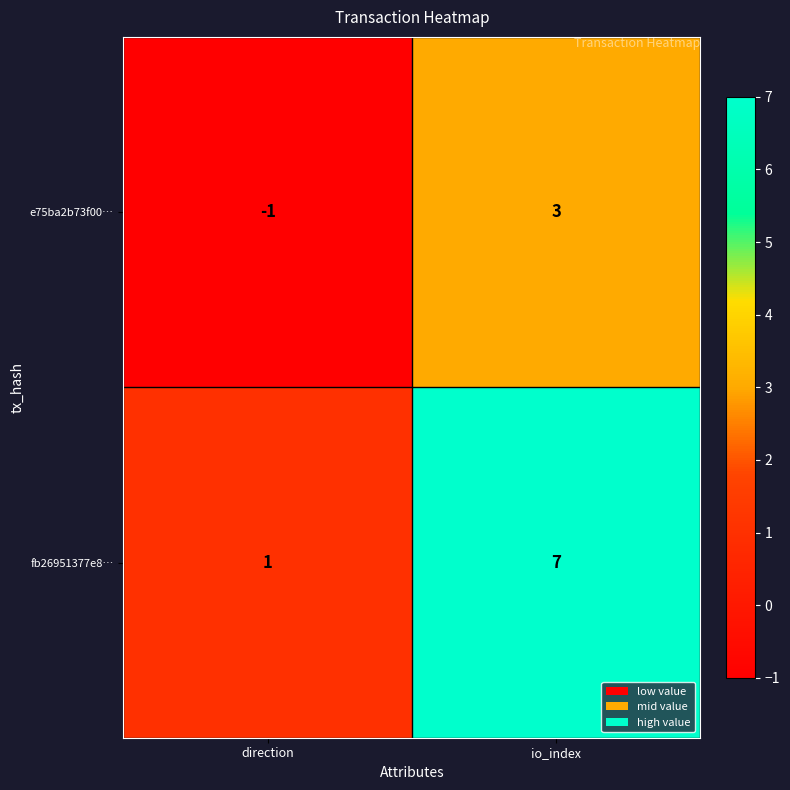

What is the minimum value shown in the chart?

-1